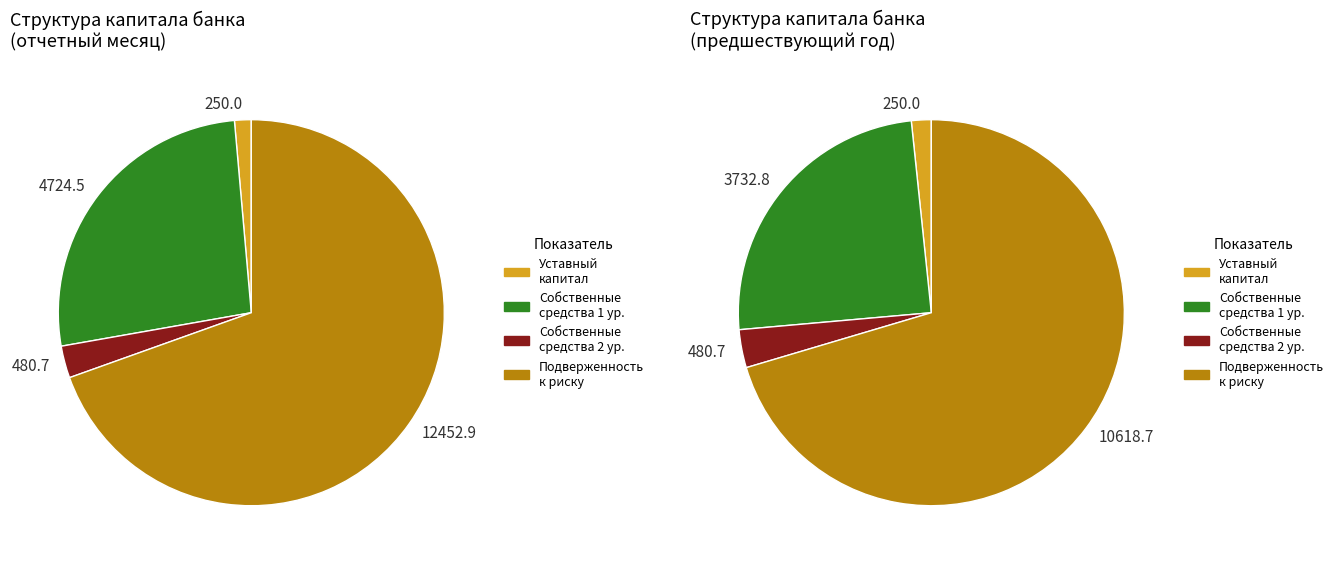

What percentage is the Основные собственные средства 1 уровня slice, to the nearest percent?

26%